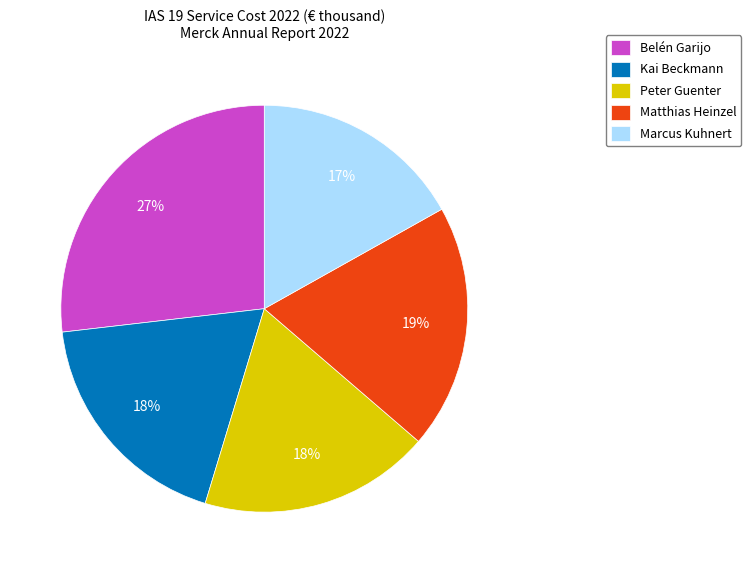

How many segments does this pie chart have?

5